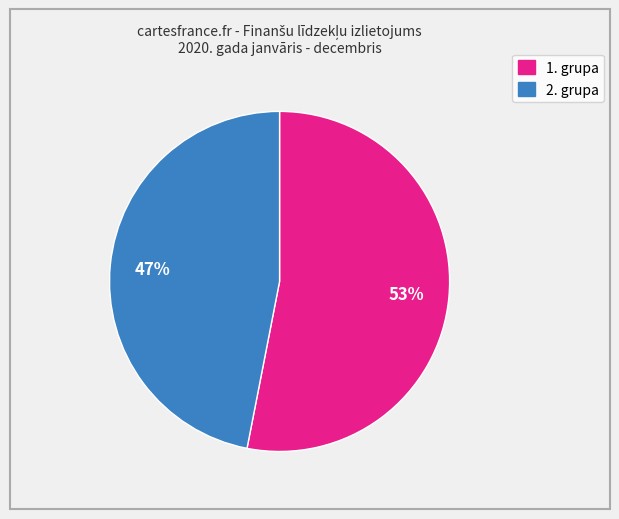

To the nearest percent, what is the difference between the largest and smallest slice percentages?

6%